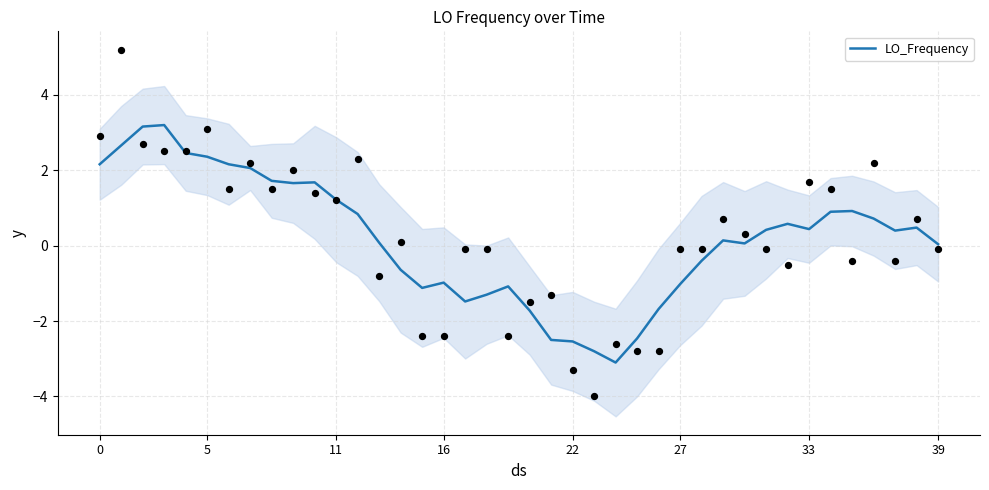

What is the lowest value of the LO_Frequency series?

-3.1